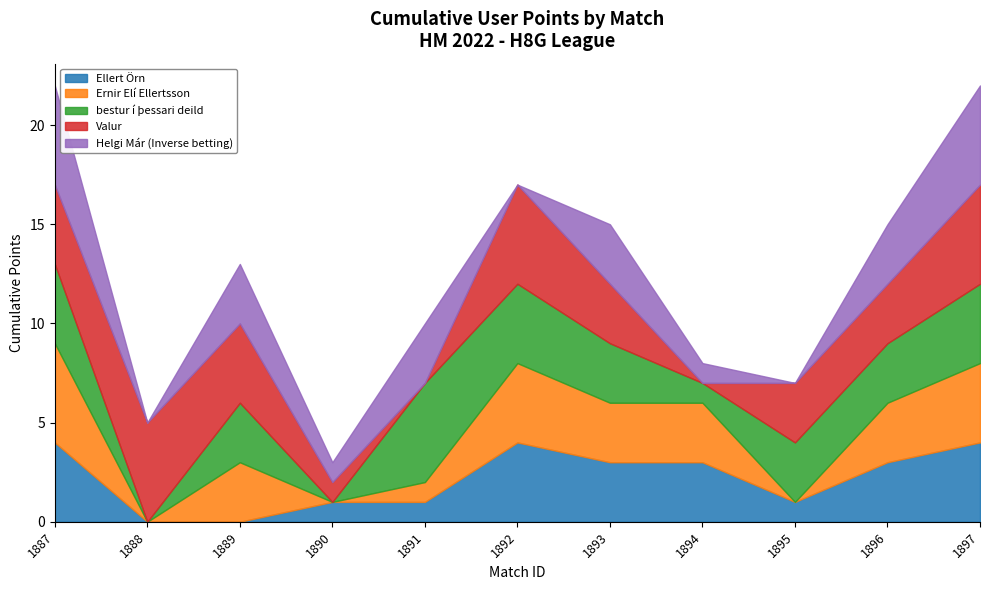

True or false: High Points (4-5) and Low Points (1-2) intersect in this chart.

False